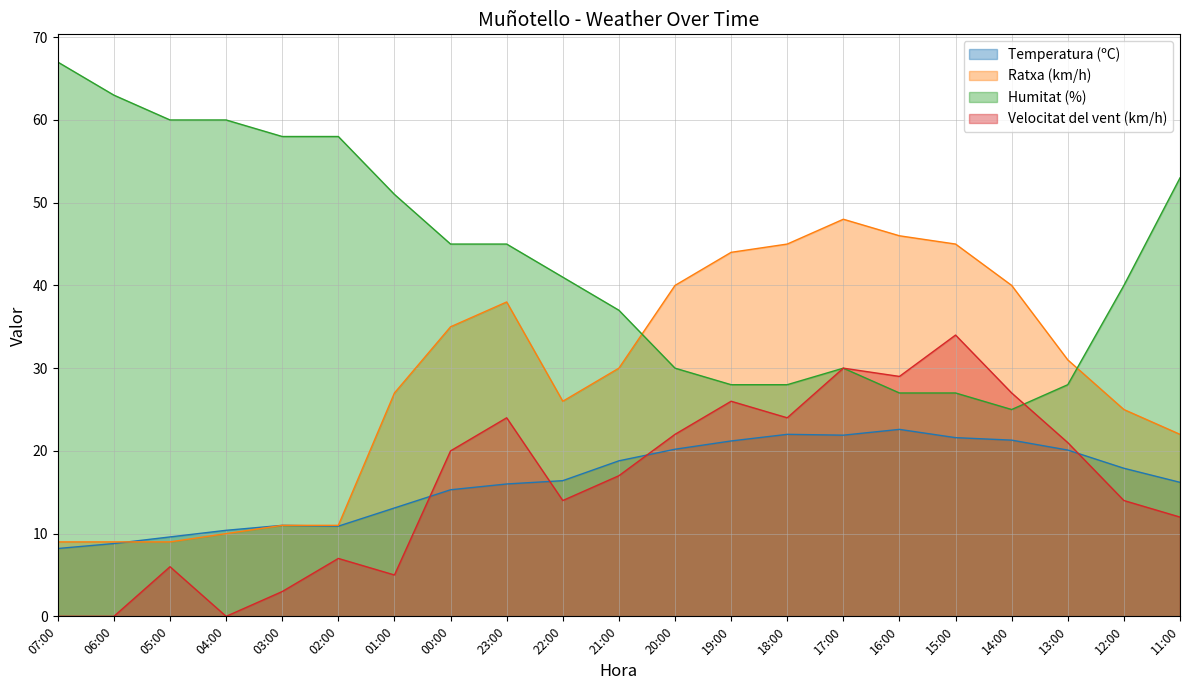

Reading left to right, transcribe all the data shown in this chart.

Temperatura (ºC): 8.2	8.8	9.6	10.4	11.0	10.9	13.1	15.3	16.0	16.4	18.8	20.2	21.2	22.0	21.9	22.6	21.6	21.3	20.1	17.9	16.2
Ratxa (km/h): 9.0	9.0	9.0	10.0	11.0	11.0	27.0	35.0	38.0	26.0	30.0	40.0	44.0	45.0	48.0	46.0	45.0	40.0	31.0	25.0	22.0
Humitat (%): 67.0	63.0	60.0	60.0	58.0	58.0	51.0	45.0	45.0	41.0	37.0	30.0	28.0	28.0	30.0	27.0	27.0	25.0	28.0	40.0	53.0
Velocitat del vent (km/h): 0.0	0.0	6.0	0.0	3.0	7.0	5.0	20.0	24.0	14.0	17.0	22.0	26.0	24.0	30.0	29.0	34.0	27.0	21.0	14.0	12.0